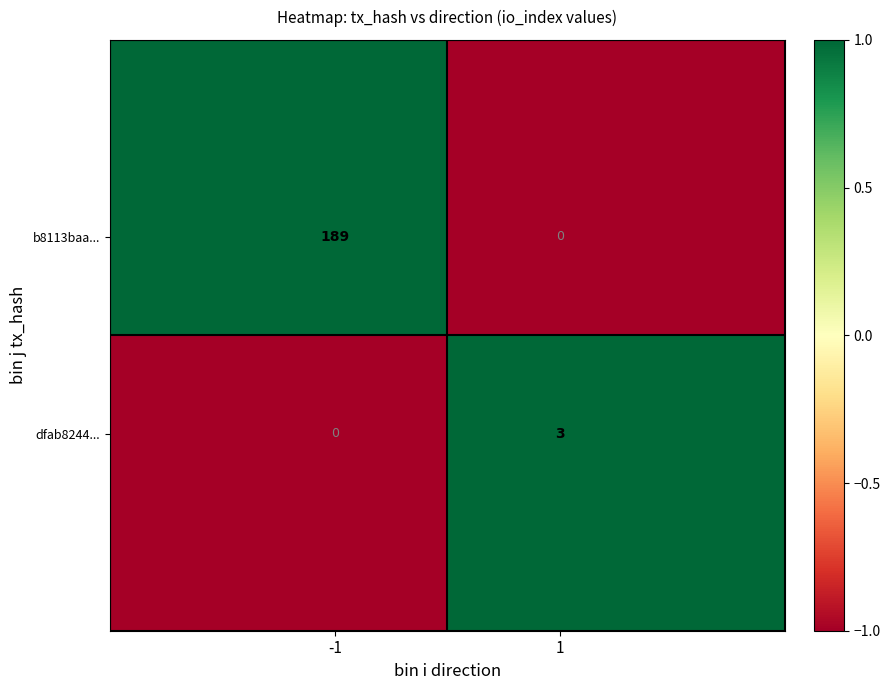

What is the minimum value shown in the chart?

0